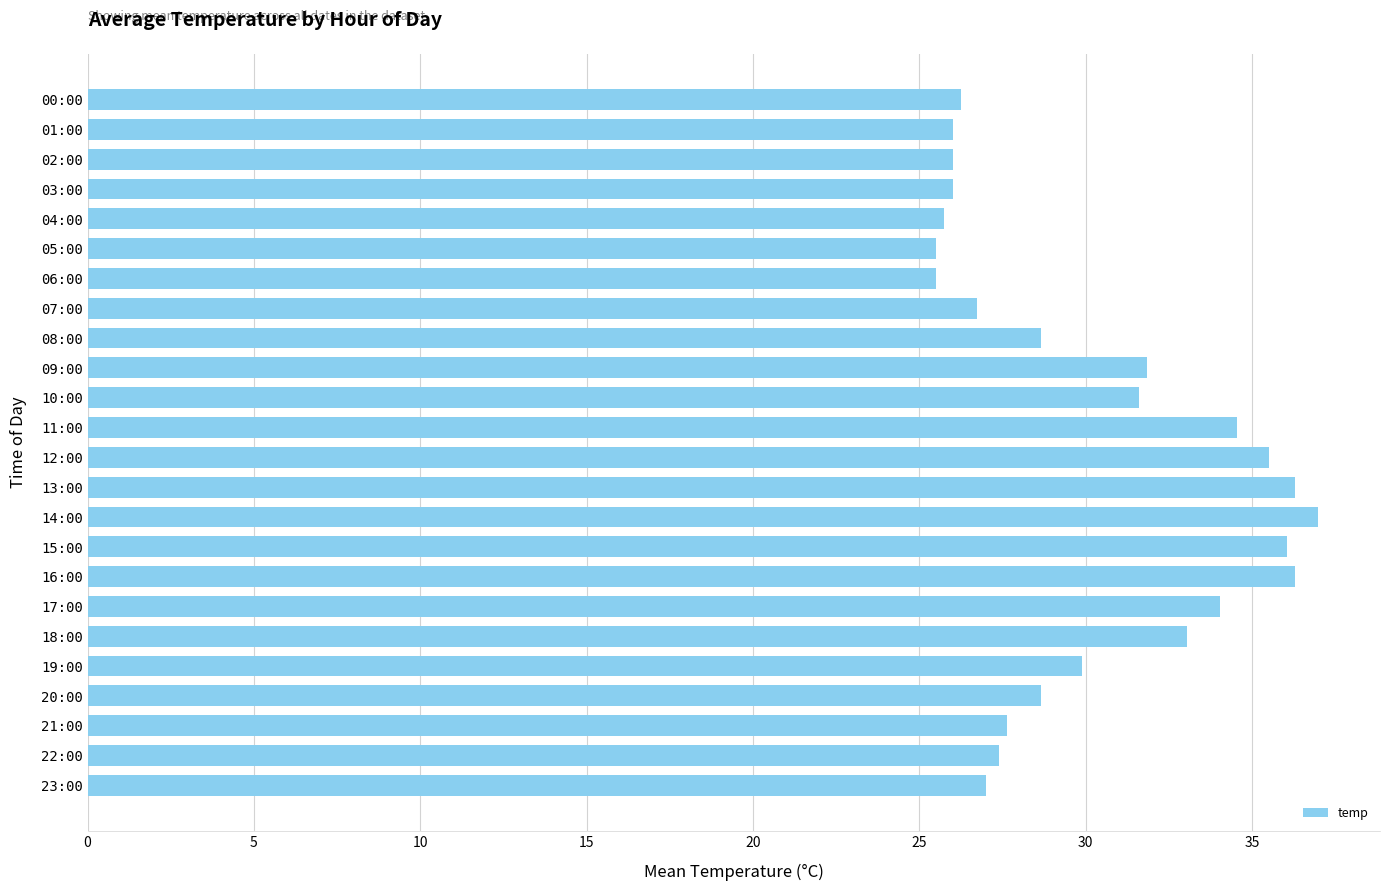

What is the label of the 18th bar from the bottom?

06:00